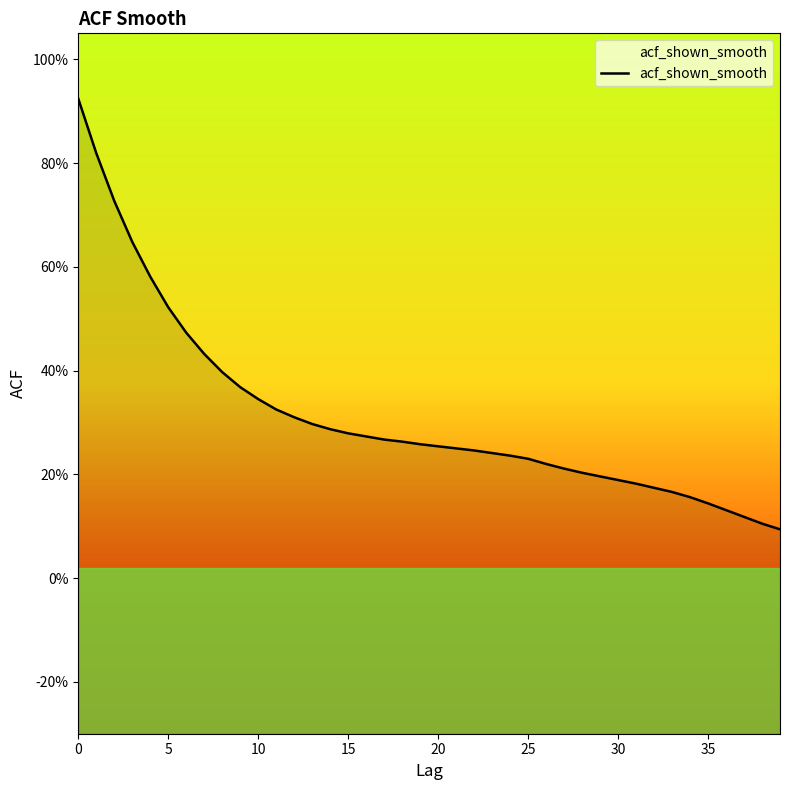

What is the change in value from 32 to 38?

-0.1